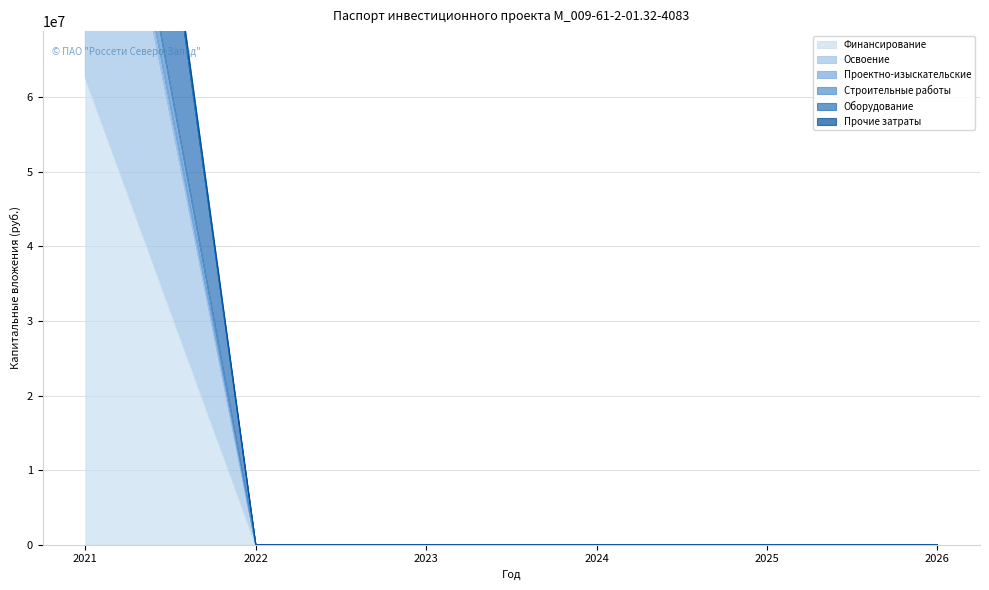

Does the chart have visible grid lines?

Yes